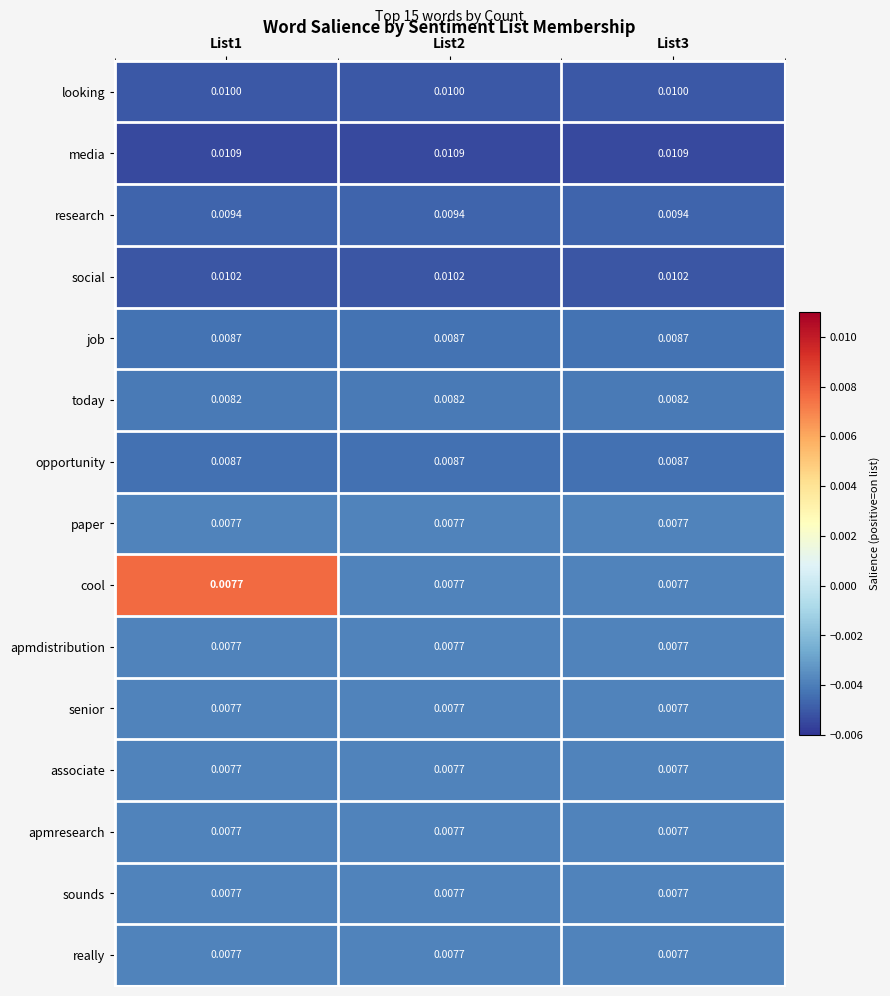

Is the value of really at List2 greater than the value of media at List2?

No